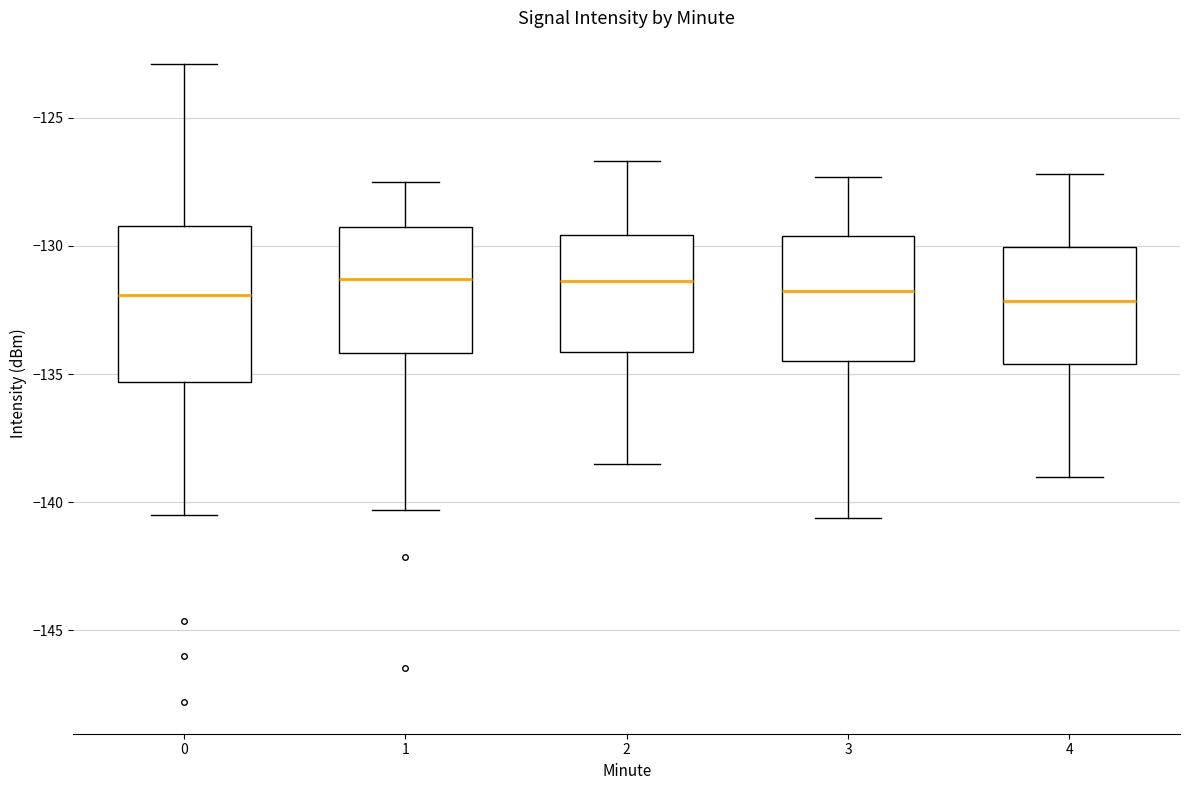

Which box is the tallest, from its lower edge to its upper edge?

0